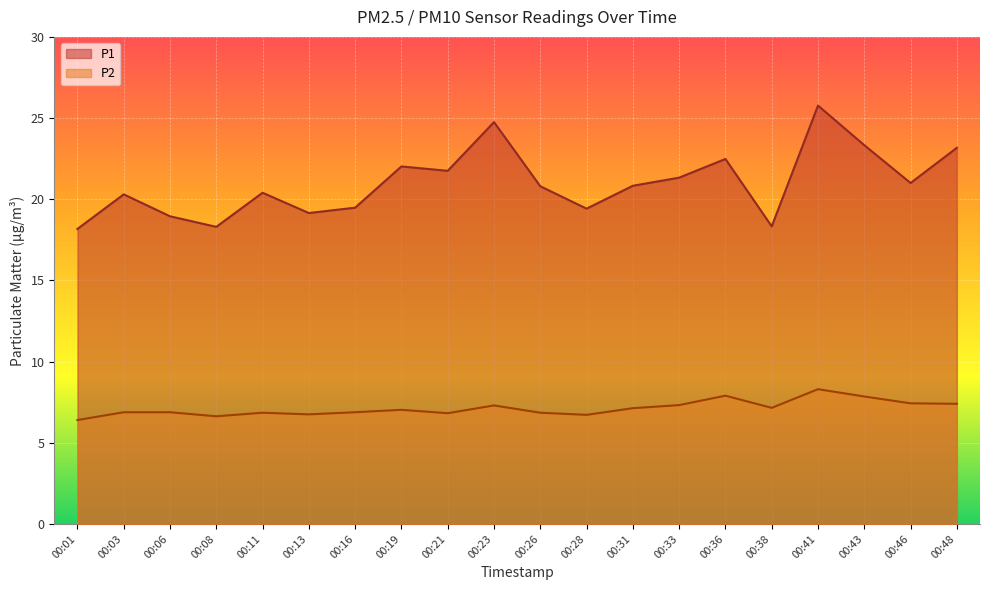

What is the total value across all series at 00:38?

25.5